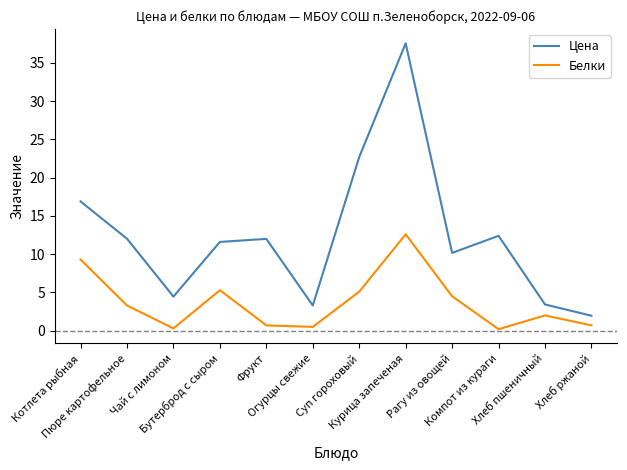

How many categories are shown in the chart?

12